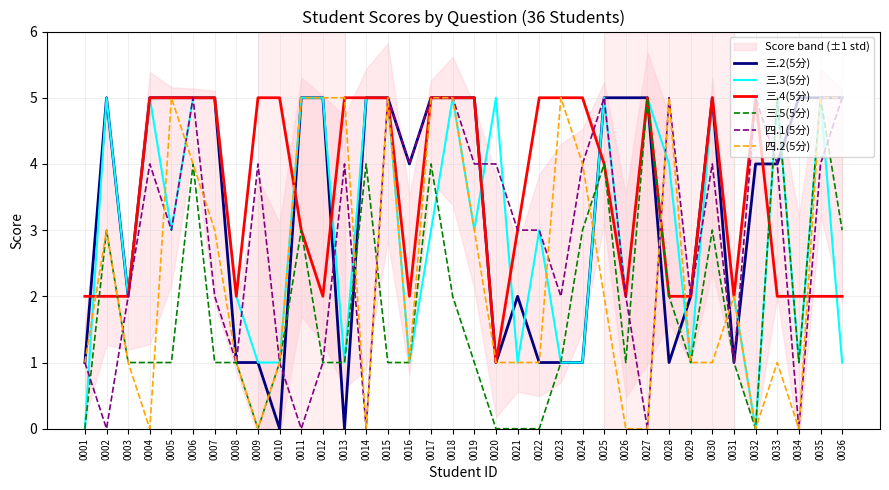

How many values in 四.1(5分) are above zero?

31